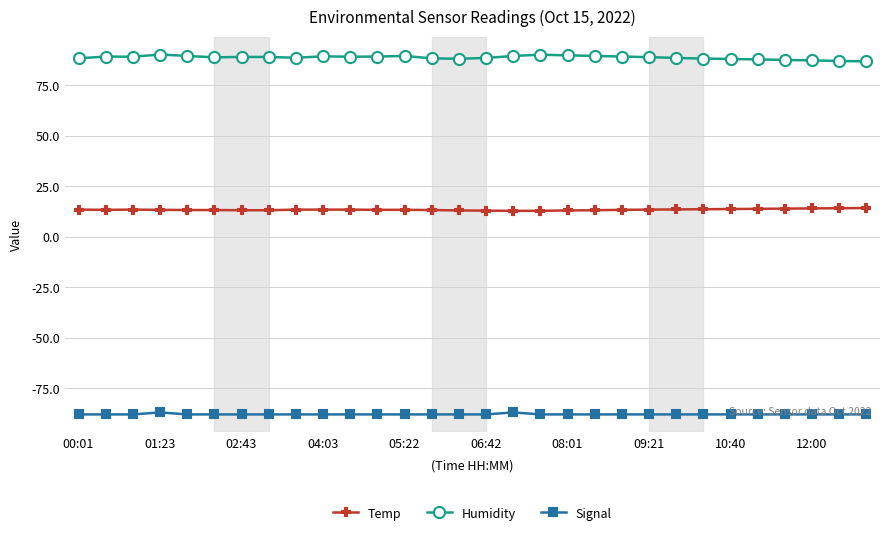

At how many categories does at least one series exceed 3?

30